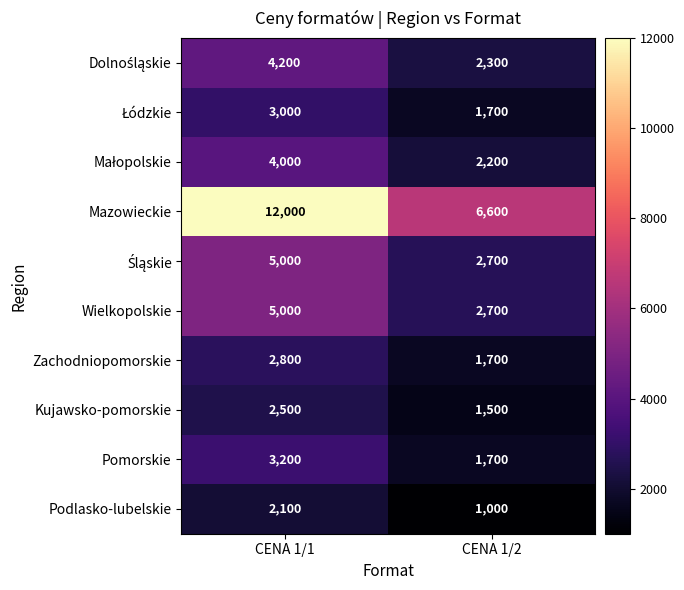

Which series has the largest total across all categories?

Mazowieckie